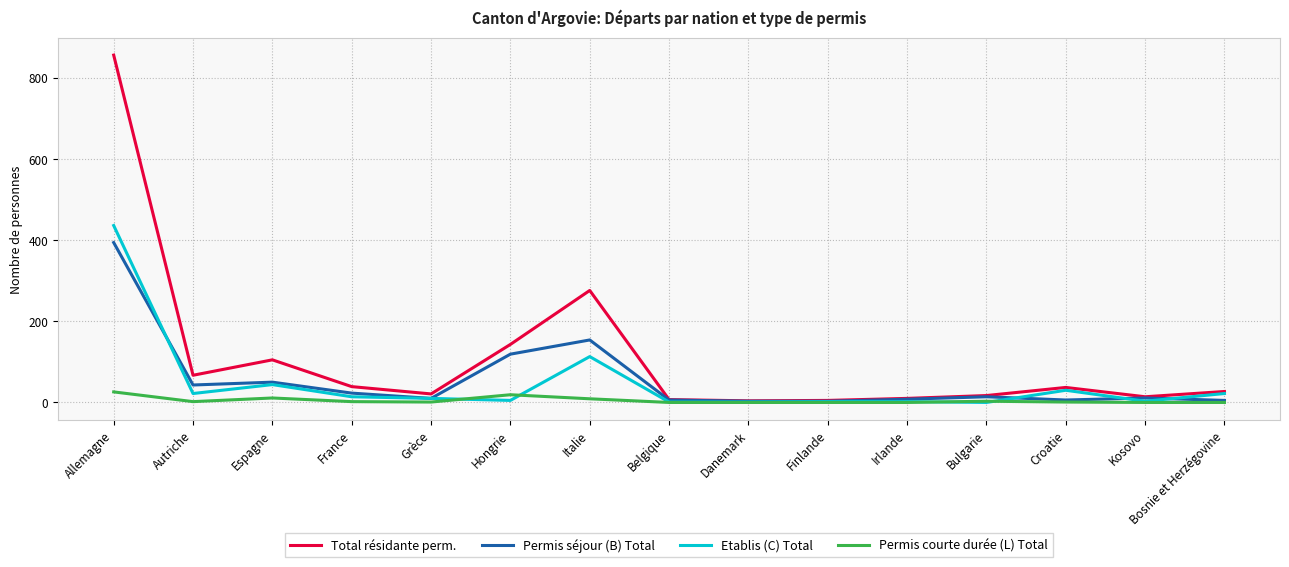

The value of Permis courte durée (L) Total at Finlande is 0. True or false?

True